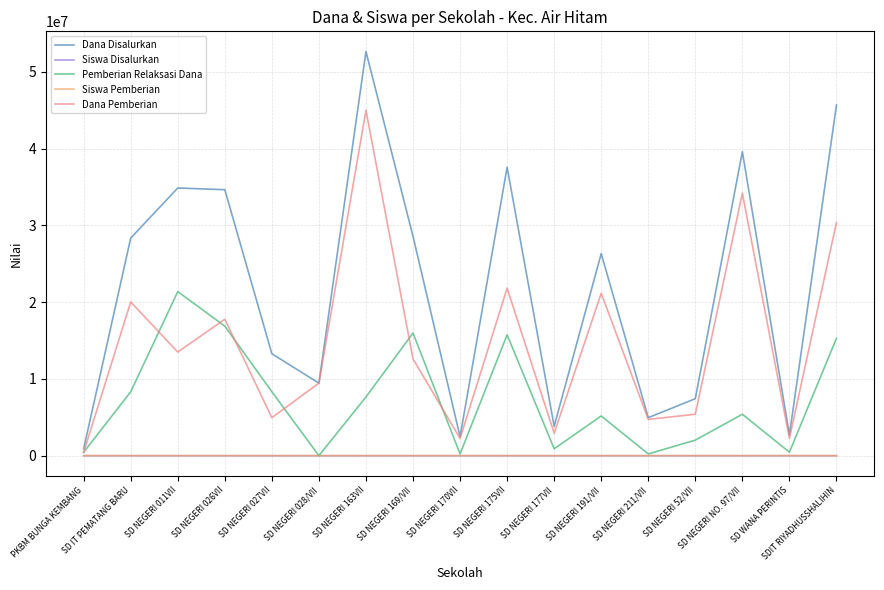

The Dana Pemberian series shows 12508682 at SDIT RIYADHUSSHALIHIN. True or false?

False